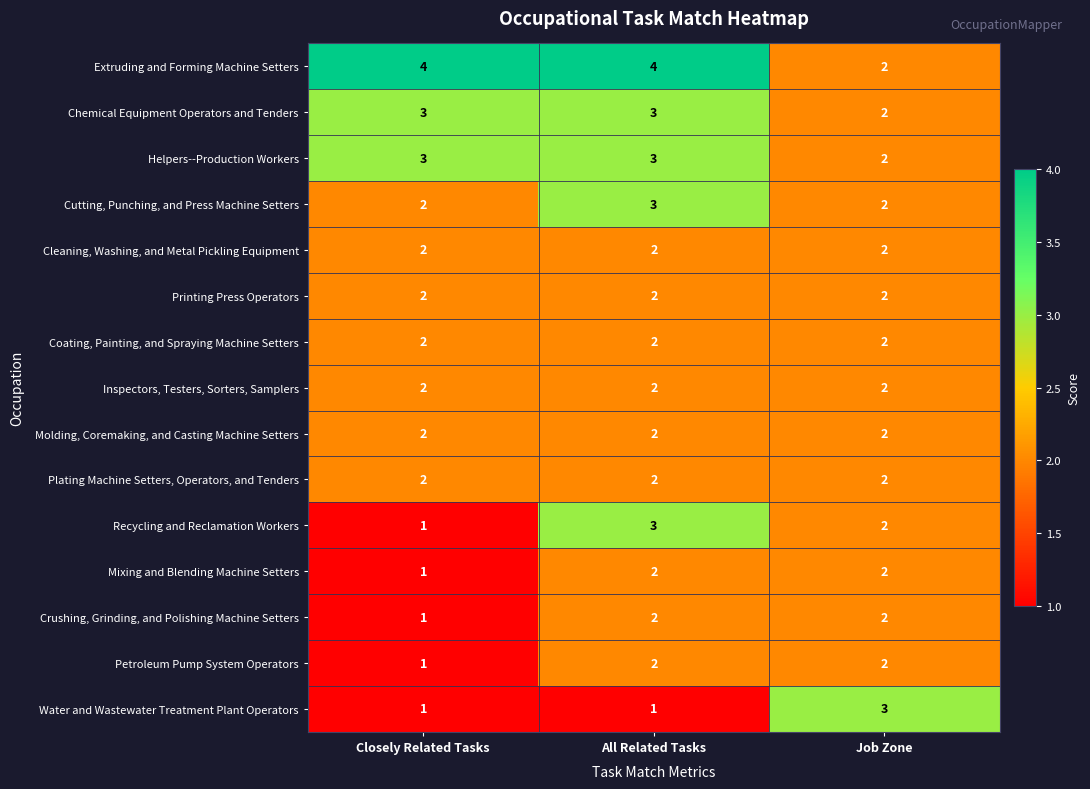

What is the spread (max minus min) of values at Closely Related Tasks?

3